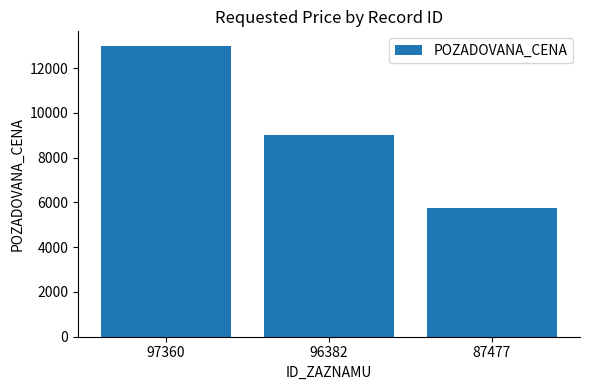

How many series are shown in this chart?

1